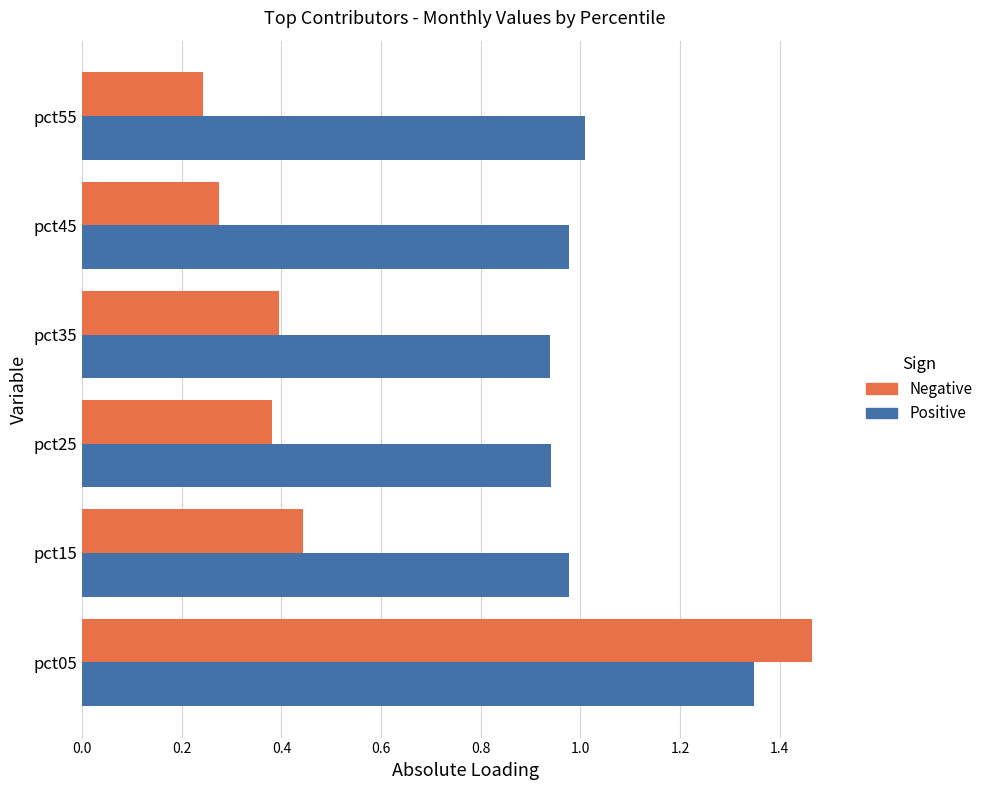

Rank the series at pct45 from highest to lowest value.

Positive, Negative